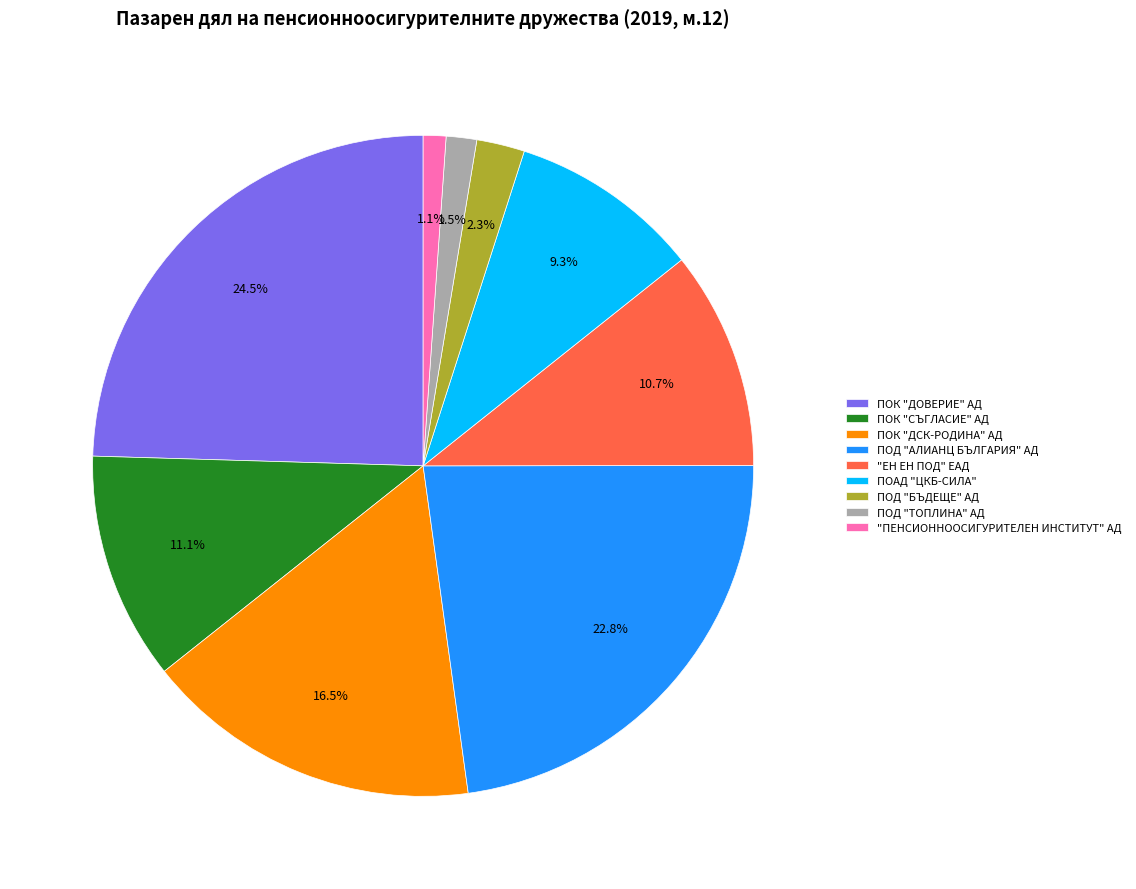

What percentage is the "ПЕНСИОННООСИГУРИТЕЛЕН ИНСТИТУТ" АД slice, to the nearest percent?

1%